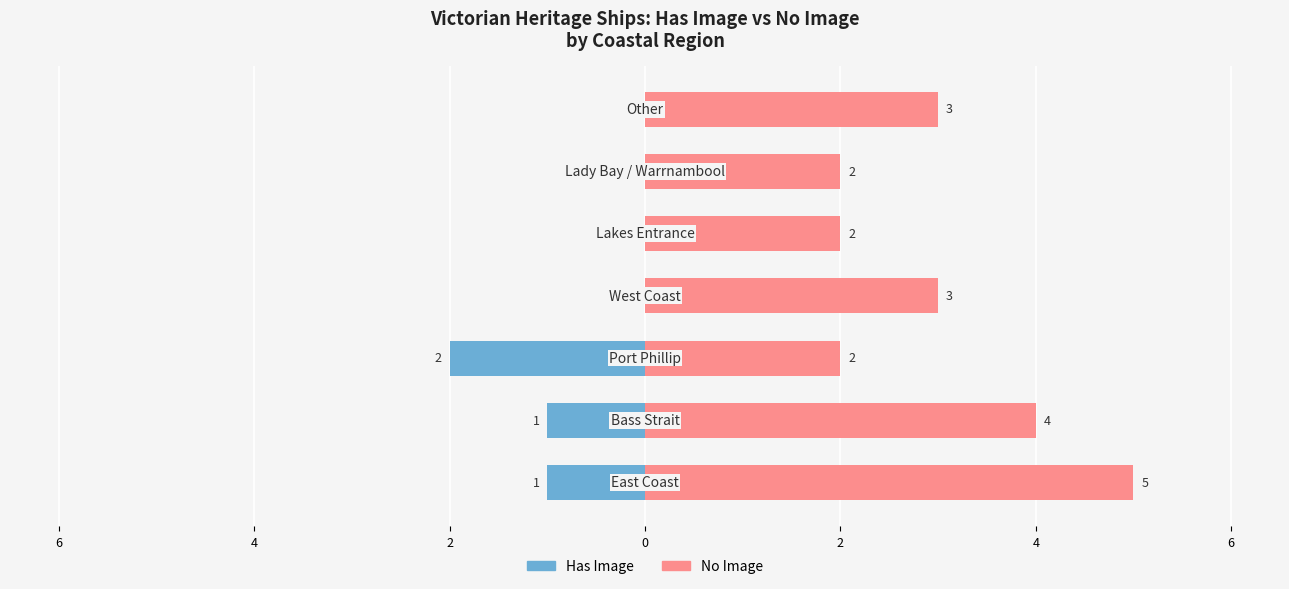

Is the value of Has Image at 4 greater than the value of No Image at 6?

No